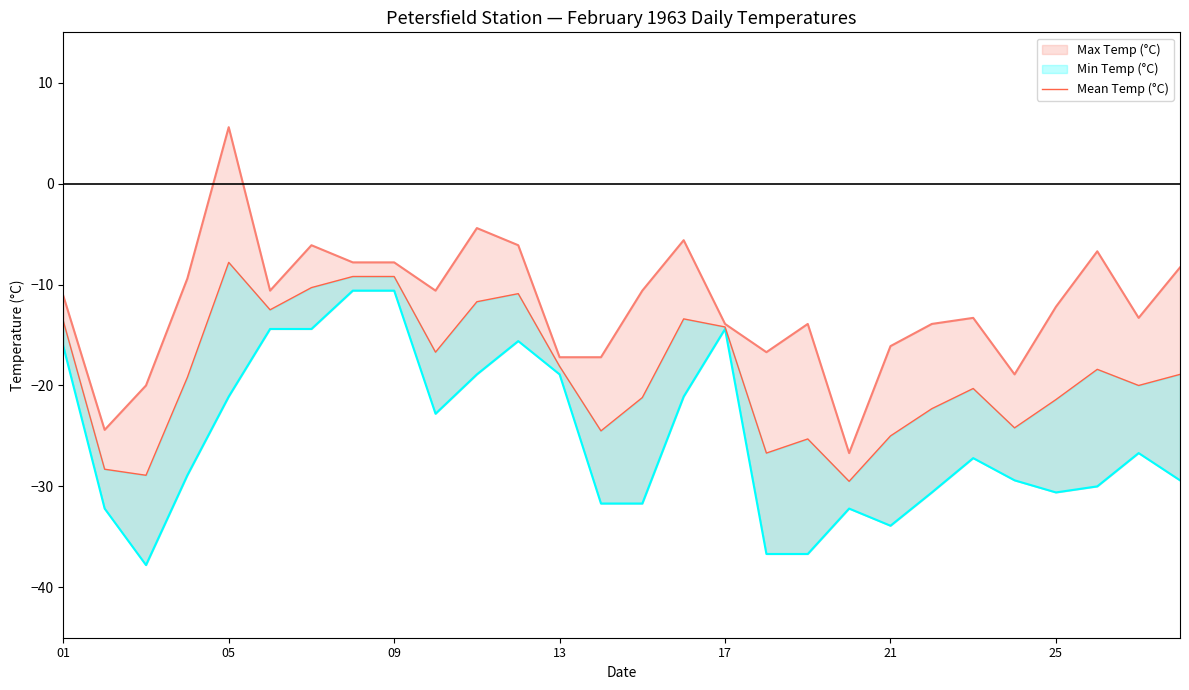

True or false: Max Temp (°C) and Mean Temp (°C) cross at least once.

False